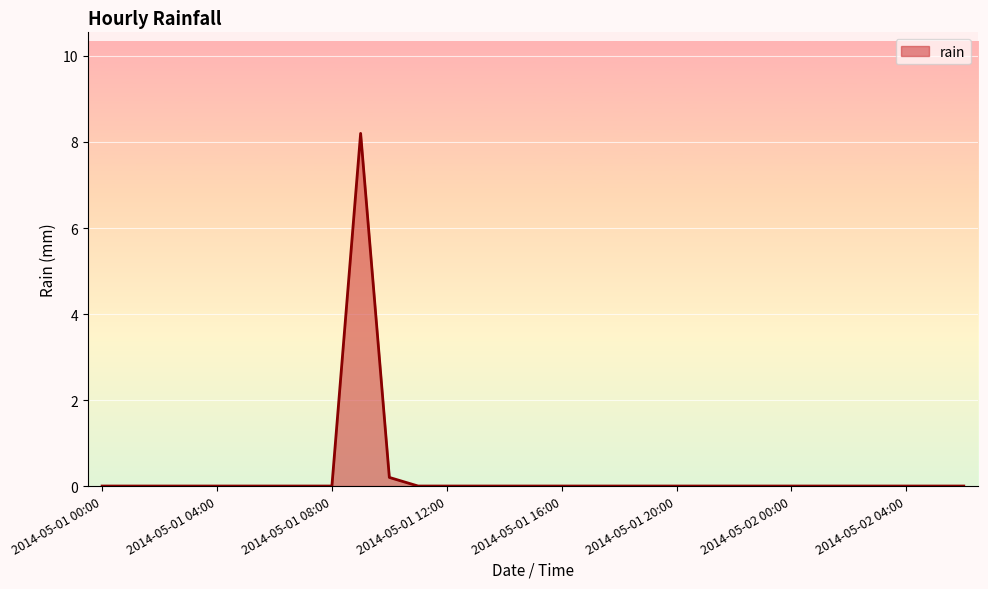

What is the average value?

0.3